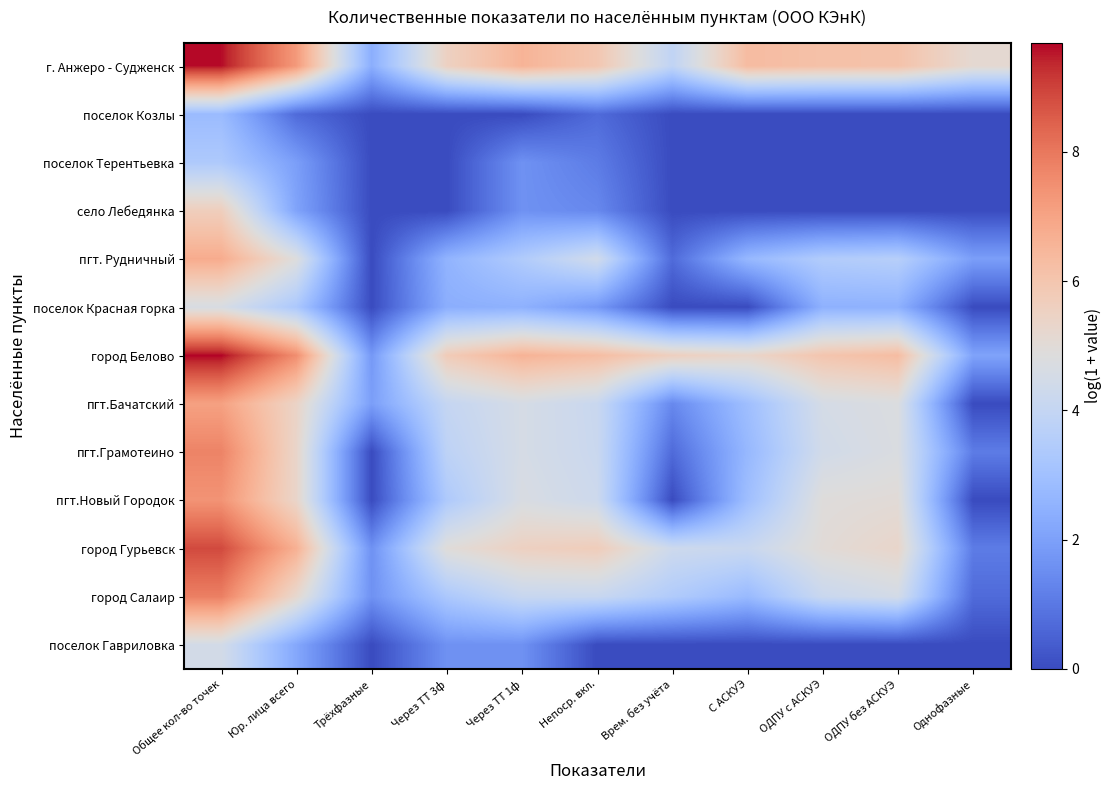

Reading left to right, list all the values displayed in this chart.

г. Анжеро - Судженск: Общее кол-во точек=9.6	Юр. лица всего=7.2	Трёхфазные=2.4	Через ТТ 3ф=5.5	Через ТТ 1ф=6.6	Непоср. вкл.=5.9	Врем. без учёта=3.9	С АСКУЭ=6.3	ОДПУ с АСКУЭ=6.2	ОДПУ без АСКУЭ=6.1	Однофазные=5.1
поселок Козлы: Общее кол-во точек=2.8	Юр. лица всего=0.7	Трёхфазные=0.0	Через ТТ 3ф=0.0	Через ТТ 1ф=0.0	Непоср. вкл.=0.7	Врем. без учёта=0.0	С АСКУЭ=0.0	ОДПУ с АСКУЭ=0.0	ОДПУ без АСКУЭ=0.0	Однофазные=0.0
поселок Терентьевка: Общее кол-во точек=3.4	Юр. лица всего=1.9	Трёхфазные=0.0	Через ТТ 3ф=0.0	Через ТТ 1ф=1.6	Непоср. вкл.=1.1	Врем. без учёта=0.0	С АСКУЭ=0.0	ОДПУ с АСКУЭ=0.0	ОДПУ без АСКУЭ=0.0	Однофазные=0.0
село Лебедянка: Общее кол-во точек=5.7	Юр. лица всего=2.1	Трёхфазные=0.0	Через ТТ 3ф=0.0	Через ТТ 1ф=1.6	Непоср. вкл.=1.4	Врем. без учёта=0.0	С АСКУЭ=0.0	ОДПУ с АСКУЭ=0.0	ОДПУ без АСКУЭ=0.0	Однофазные=0.0
пгт. Рудничный: Общее кол-во точек=6.8	Юр. лица всего=4.8	Трёхфазные=0.0	Через ТТ 3ф=2.6	Через ТТ 1ф=3.4	Непоср. вкл.=4.4	Врем. без учёта=0.7	С АСКУЭ=2.7	ОДПУ с АСКУЭ=3.5	ОДПУ без АСКУЭ=3.6	Однофазные=1.9
поселок Красная горка: Общее кол-во точек=4.6	Юр. лица всего=3.3	Трёхфазные=0.0	Через ТТ 3ф=2.4	Через ТТ 1ф=2.5	Непоср. вкл.=1.8	Врем. без учёта=0.0	С АСКУЭ=0.0	ОДПУ с АСКУЭ=2.5	ОДПУ без АСКУЭ=2.5	Однофазные=0.0
город Белово: Общее кол-во точек=9.7	Юр. лица всего=7.5	Трёхфазные=1.8	Через ТТ 3ф=5.8	Через ТТ 1ф=6.6	Непоср. вкл.=6.3	Врем. без учёта=5.6	С АСКУЭ=5.3	ОДПУ с АСКУЭ=6.0	ОДПУ без АСКУЭ=6.3	Однофазные=2.1
пгт.Бачатский: Общее кол-во точек=7.1	Юр. лица всего=5.4	Трёхфазные=1.9	Через ТТ 3ф=4.0	Через ТТ 1ф=4.6	Непоср. вкл.=4.2	Врем. без учёта=1.4	С АСКУЭ=2.9	ОДПУ с АСКУЭ=4.5	ОДПУ без АСКУЭ=4.7	Однофазные=0.0
пгт.Грамотеино: Общее кол-во точек=7.8	Юр. лица всего=5.3	Трёхфазные=0.0	Через ТТ 3ф=3.8	Через ТТ 1ф=4.6	Непоср. вкл.=4.2	Врем. без учёта=0.7	С АСКУЭ=2.7	ОДПУ с АСКУЭ=4.4	ОДПУ без АСКУЭ=4.7	Однофазные=1.1
пгт.Новый Городок: Общее кол-во точек=7.4	Юр. лица всего=5.3	Трёхфазные=0.0	Через ТТ 3ф=3.4	Через ТТ 1ф=4.7	Непоср. вкл.=4.3	Врем. без учёта=0.0	С АСКУЭ=2.9	ОДПУ с АСКУЭ=4.9	ОДПУ без АСКУЭ=5.0	Однофазные=0.0
город Гурьевск: Общее кол-во точек=8.9	Юр. лица всего=6.6	Трёхфазные=1.6	Через ТТ 3ф=4.9	Через ТТ 1ф=5.5	Непоср. вкл.=5.7	Врем. без учёта=4.3	С АСКУЭ=4.2	ОДПУ с АСКУЭ=5.0	ОДПУ без АСКУЭ=5.3	Однофазные=1.1
город Салаир: Общее кол-во точек=7.8	Юр. лица всего=5.2	Трёхфазные=1.6	Через ТТ 3ф=3.3	Через ТТ 1ф=4.1	Непоср. вкл.=4.1	Врем. без учёта=3.4	С АСКУЭ=2.8	ОДПУ с АСКУЭ=4.2	ОДПУ без АСКУЭ=4.5	Однофазные=0.7
поселок Гавриловка: Общее кол-во точек=4.5	Юр. лица всего=2.2	Трёхфазные=0.0	Через ТТ 3ф=1.6	Через ТТ 1ф=1.6	Непоср. вкл.=0.0	Врем. без учёта=0.0	С АСКУЭ=0.0	ОДПУ с АСКУЭ=0.0	ОДПУ без АСКУЭ=0.0	Однофазные=0.0